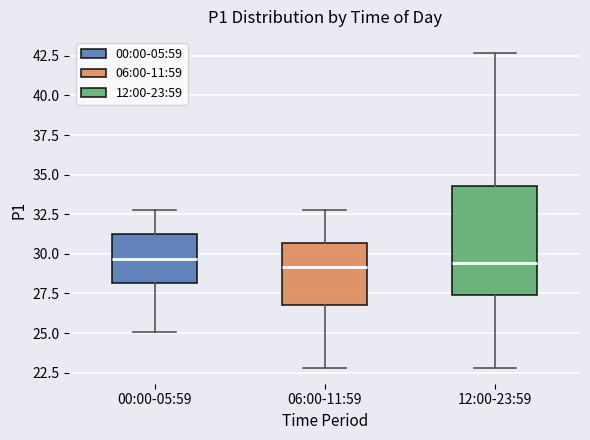

Reading left to right, transcribe this box plot: for each box, give where its median line is, the range the box spans, and where its two whiskers end, as read against the y-axis. The values are not printed on the chart, so give them approximately, as read against the axis.

00:00-05:59: median 29.5, box 28.0 to 31.5, whiskers 25.0 to 33.0
06:00-11:59: median 29.0, box 27.0 to 30.5, whiskers 23.0 to 33.0
12:00-23:59: median 29.5, box 27.5 to 34.5, whiskers 23.0 to 42.5